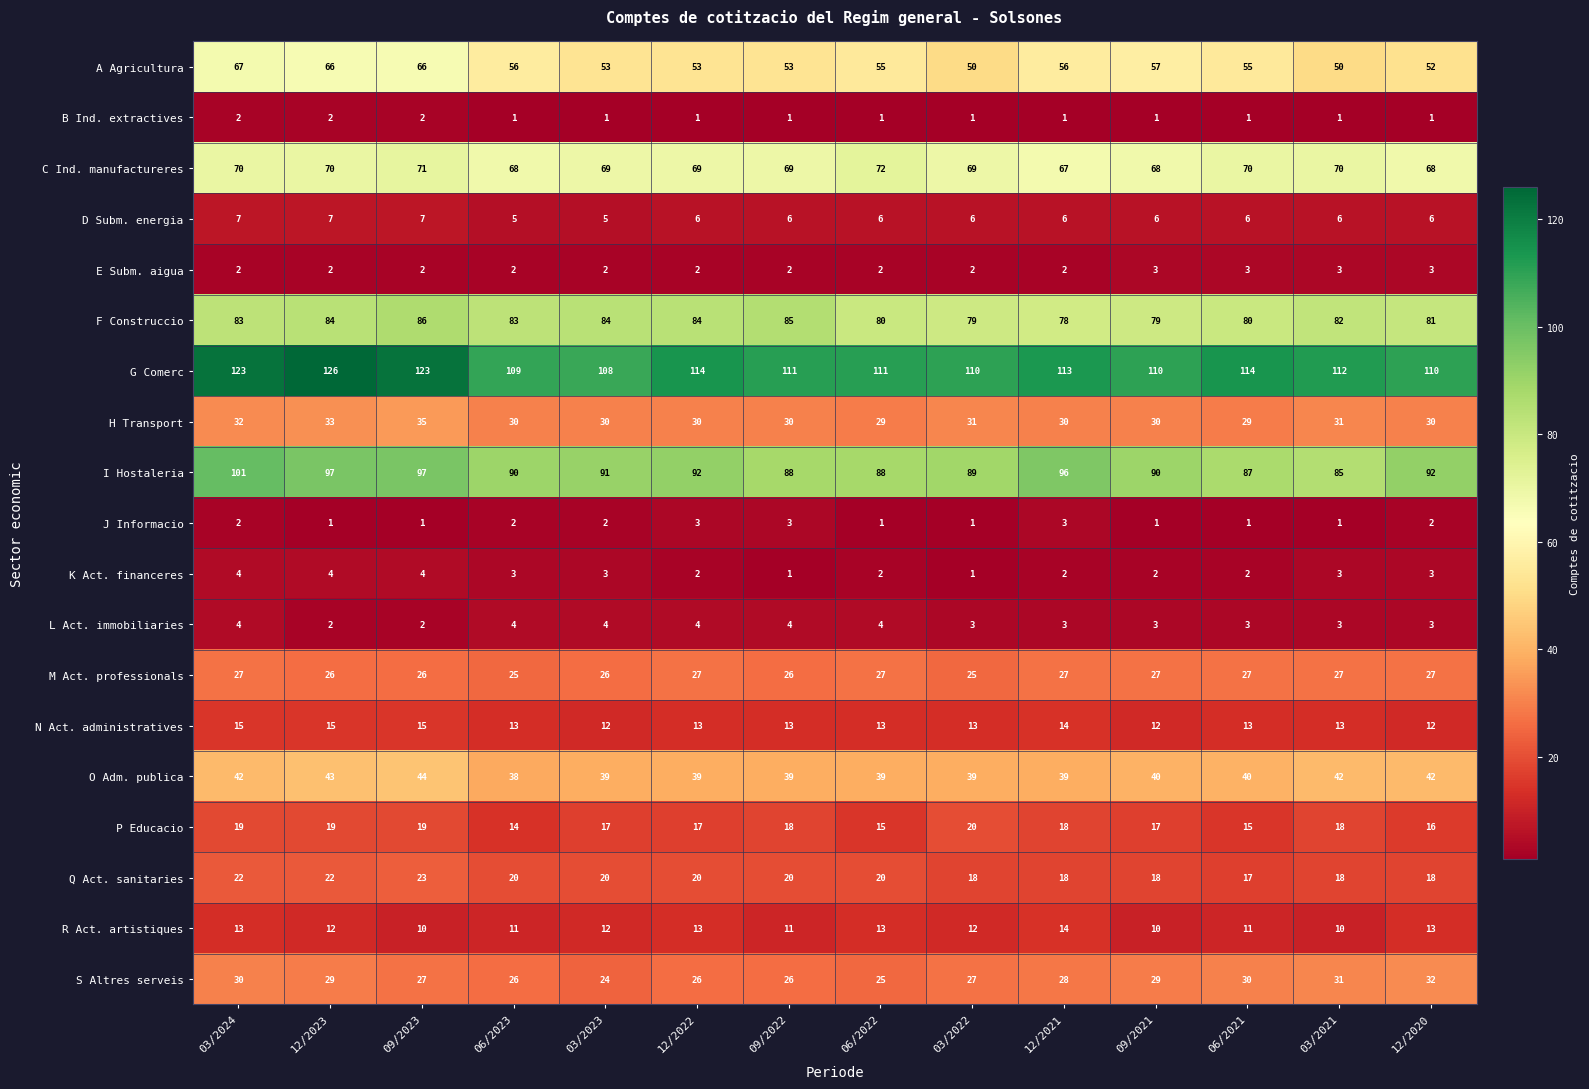

The value of M Act. professionals at 03/2022 is 14. True or false?

False